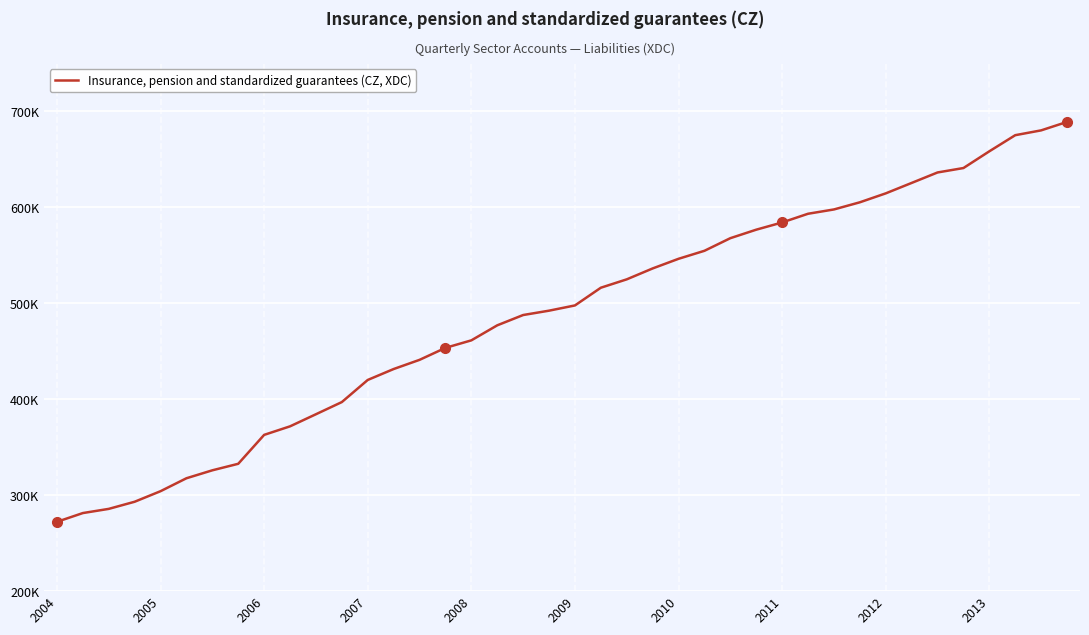

What is the difference between the second highest and second lowest values?

398906